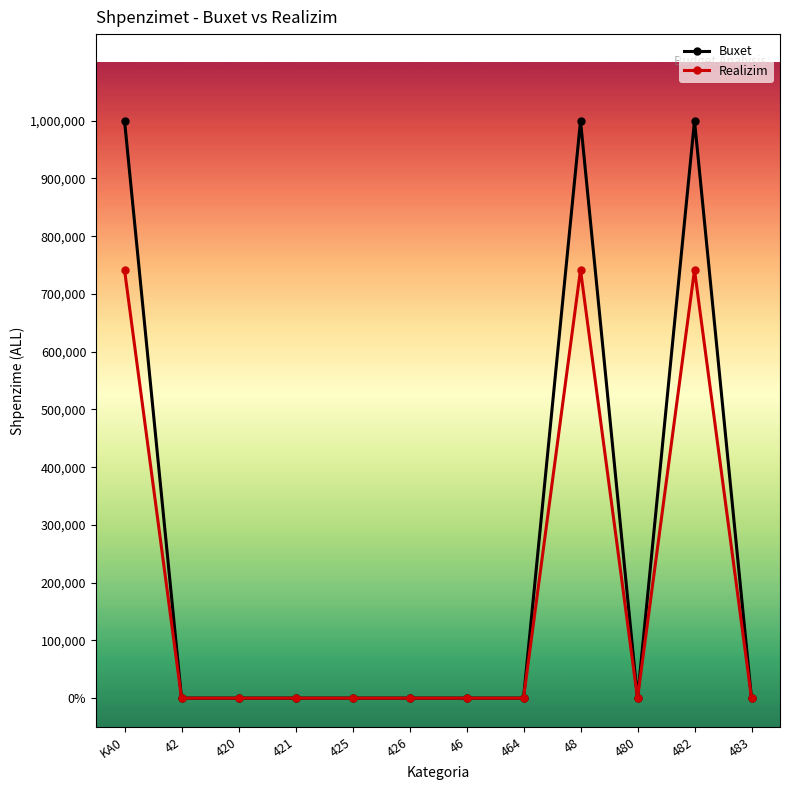

Read the Realizim value at KA0, to the nearest 50.

741650